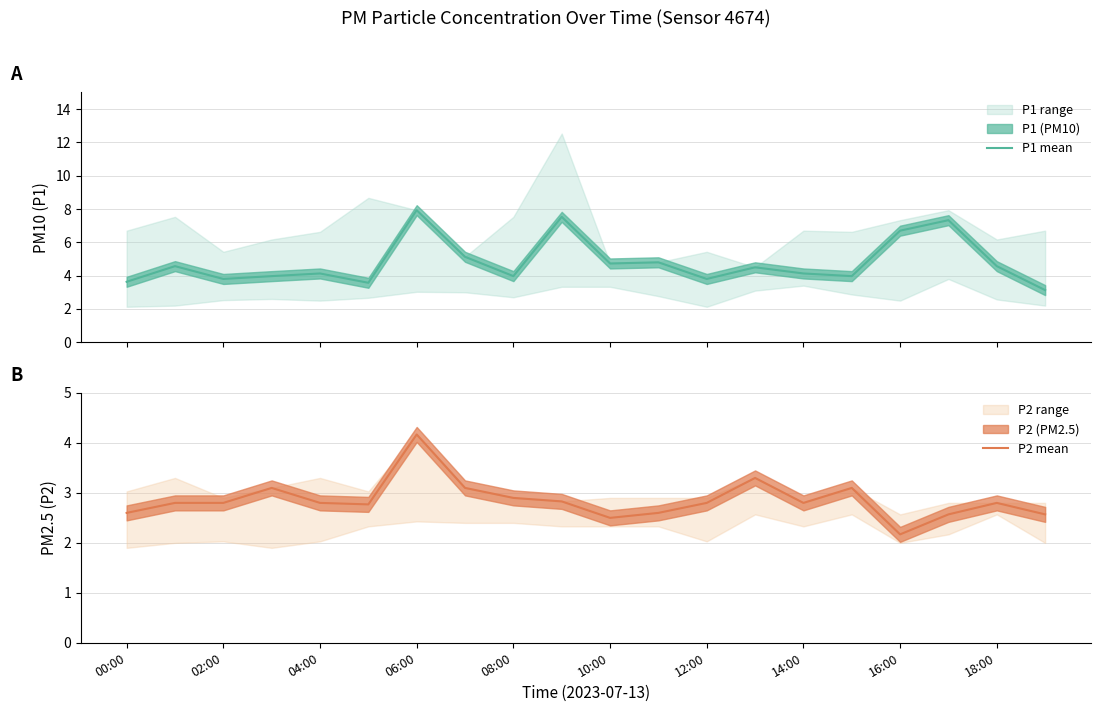

The value of P1 mean at 13 is 0.9. True or false?

False